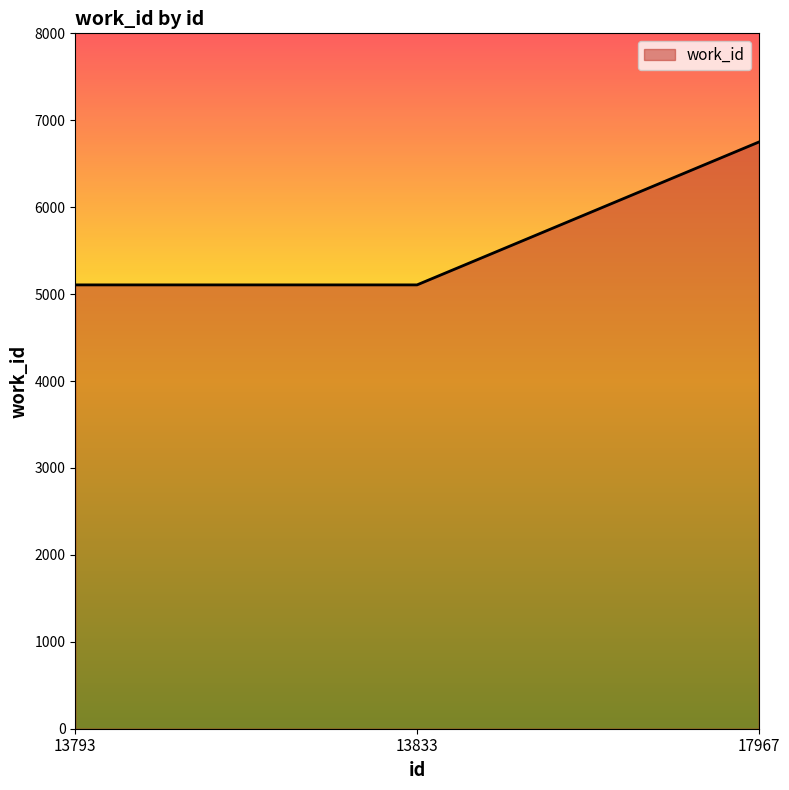

What is the sum of all values?

16961